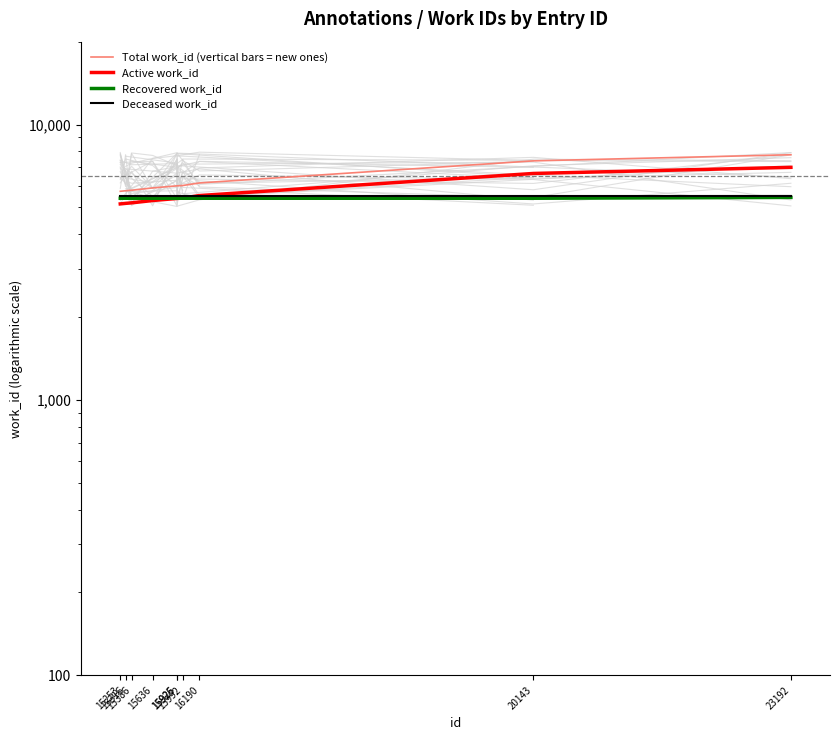

What is the average value of the Total work_id (vertical bars = new ones) series?

6240.8